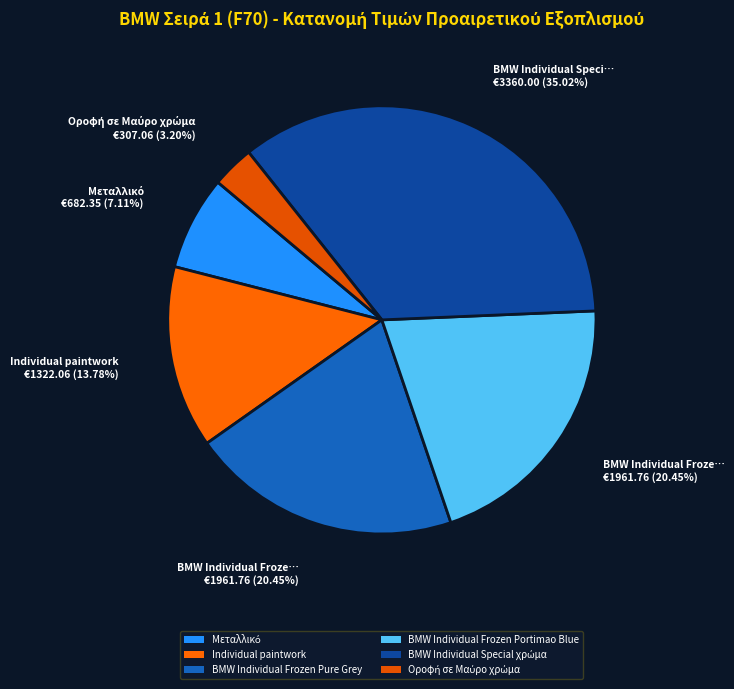

Rank the categories by value from lowest to highest.

Οροφή σε Μαύρο χρώμα, Μεταλλικό, Individual paintwork, BMW Individual Frozen Pure Grey, BMW Individual Frozen Portimao Blue, BMW Individual Special χρώμα